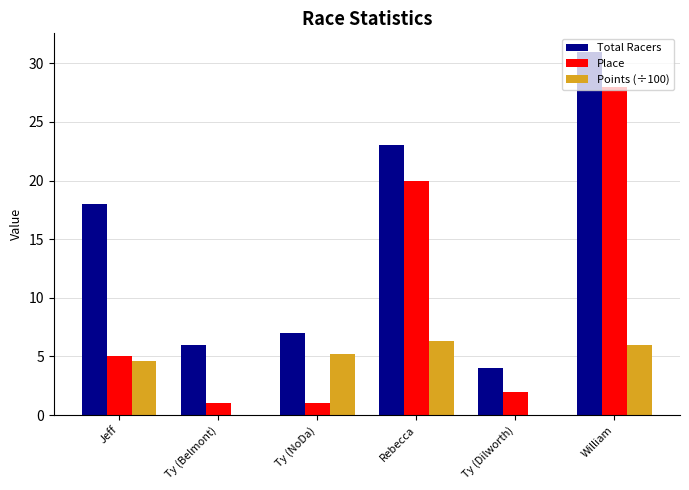

Count the number of categories in the chart.

6